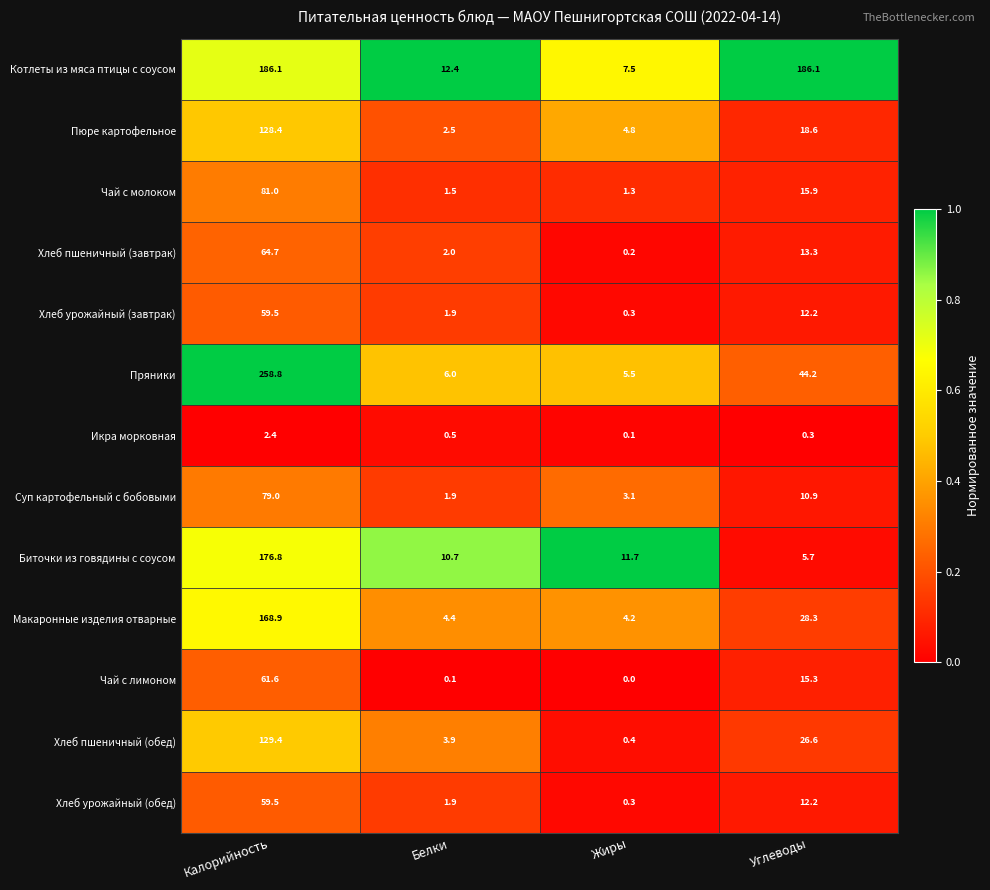

What is the sum of all Чай с молоком values?

99.7